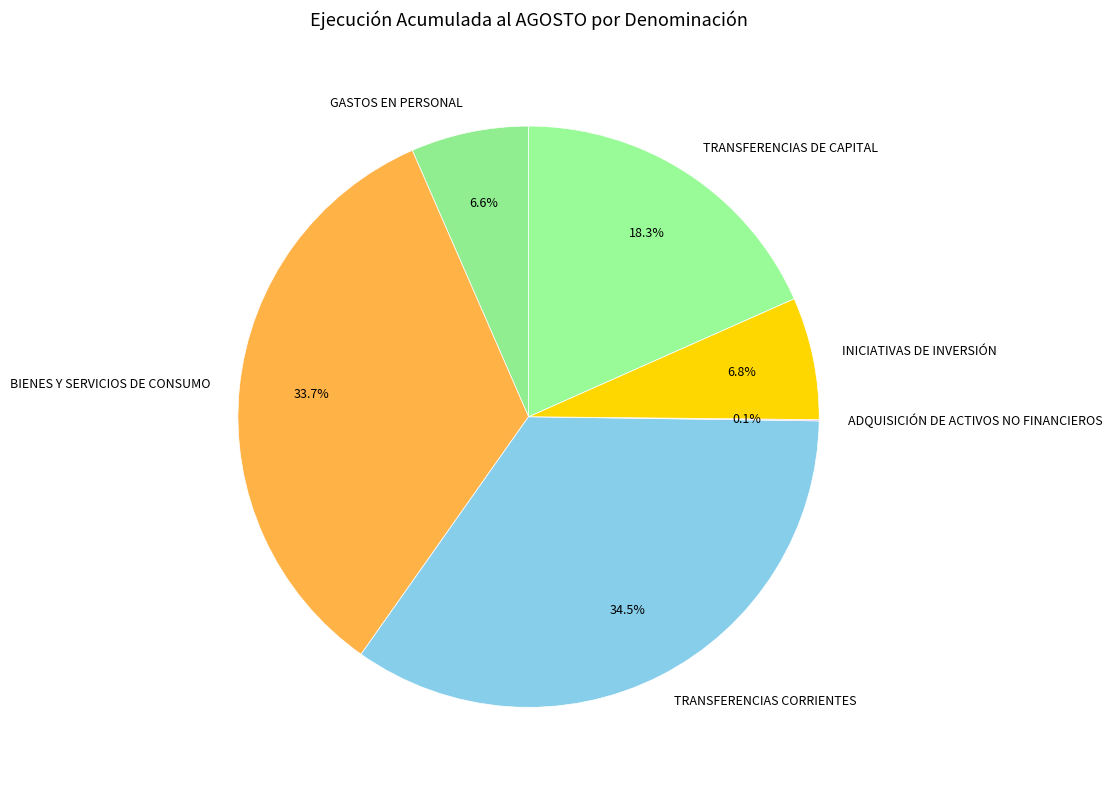

Which slice is the largest?

TRANSFERENCIAS CORRIENTES